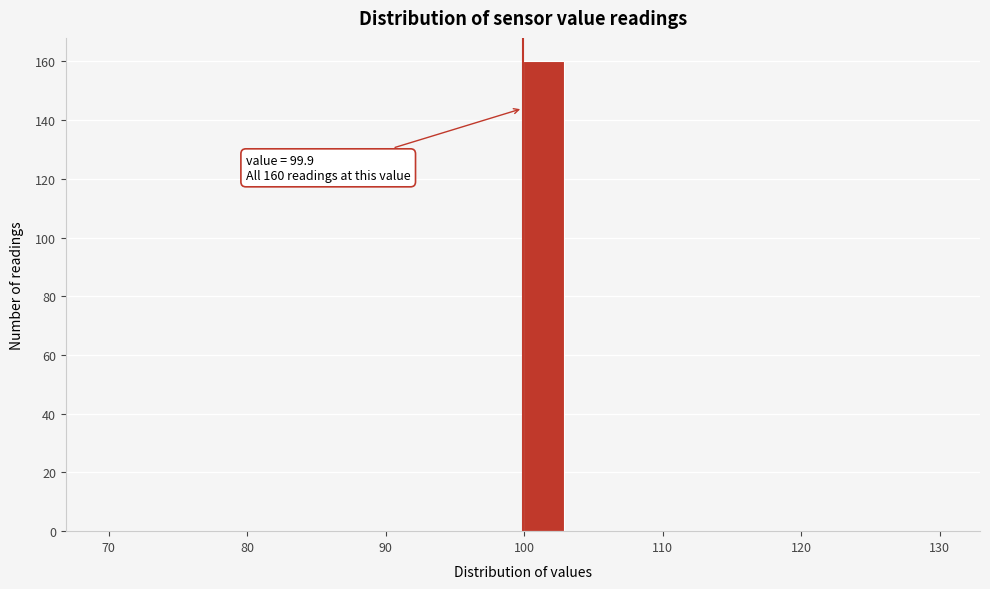

Read against the x-axis, roughly where is the centre of the tallest bar?

101